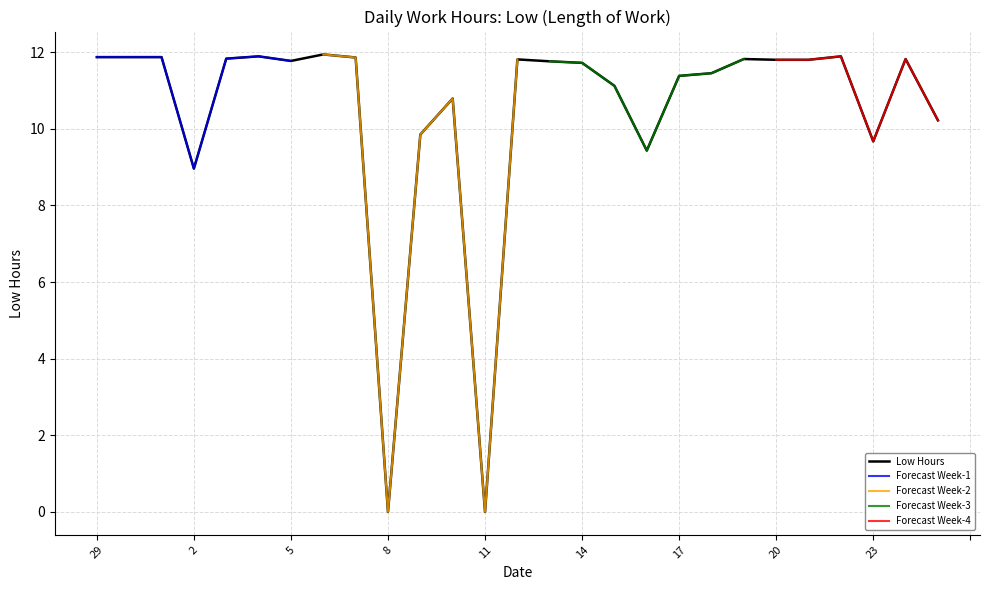

True or false: the data shows 17.8 at 21.

False